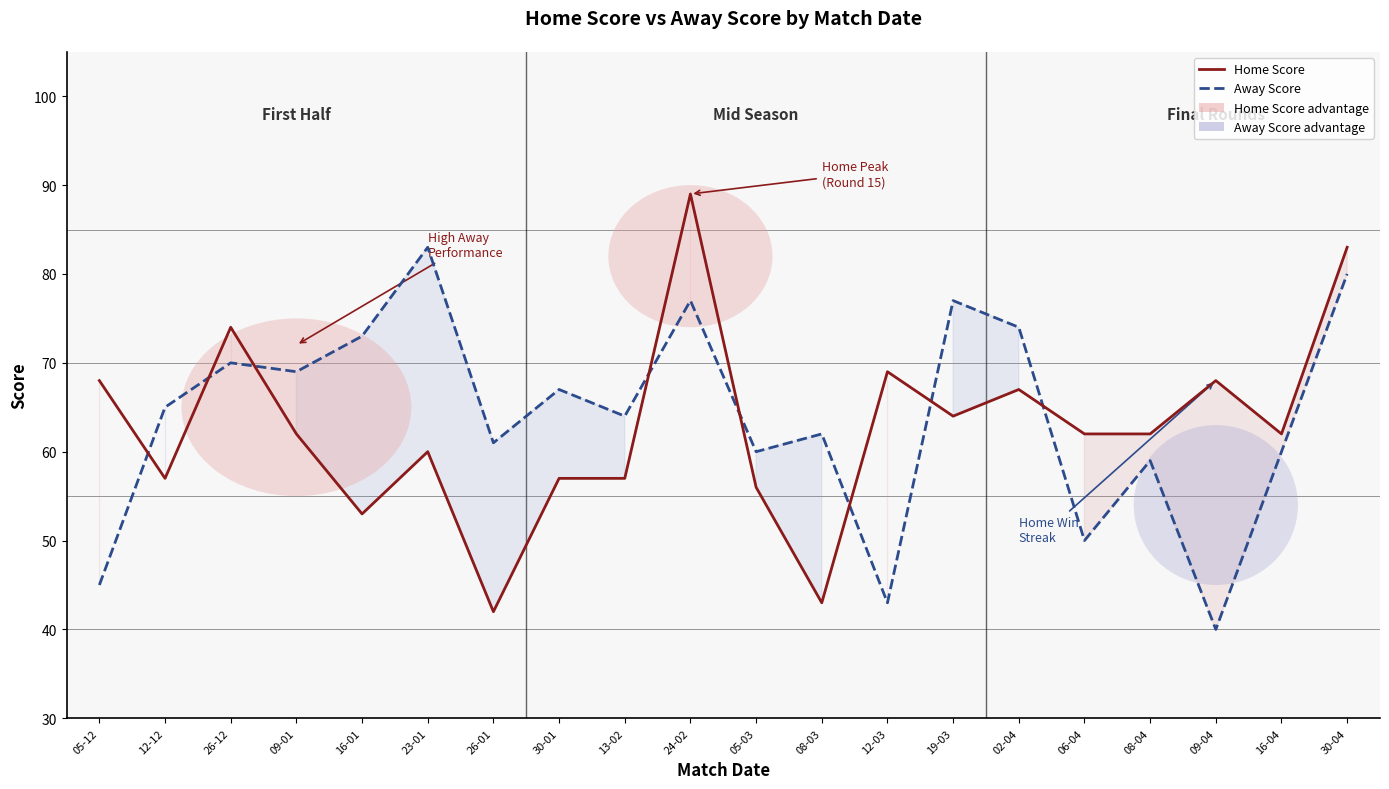

What is the sum of all Away Score values?

1279